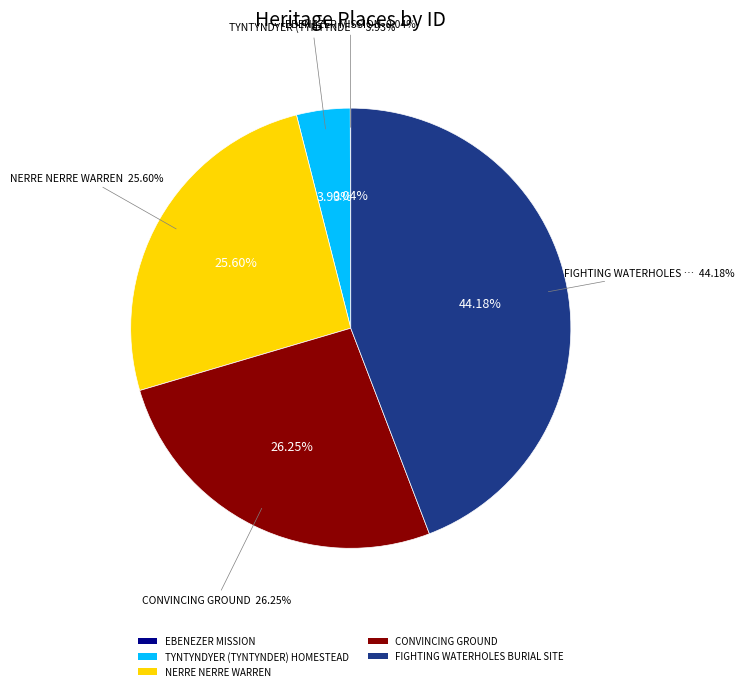

What is the change in value from TYNTYNDYER (TYNTYNDER) HOMESTEAD to FIGHTING WATERHOLES BURIAL SITE?

+21161